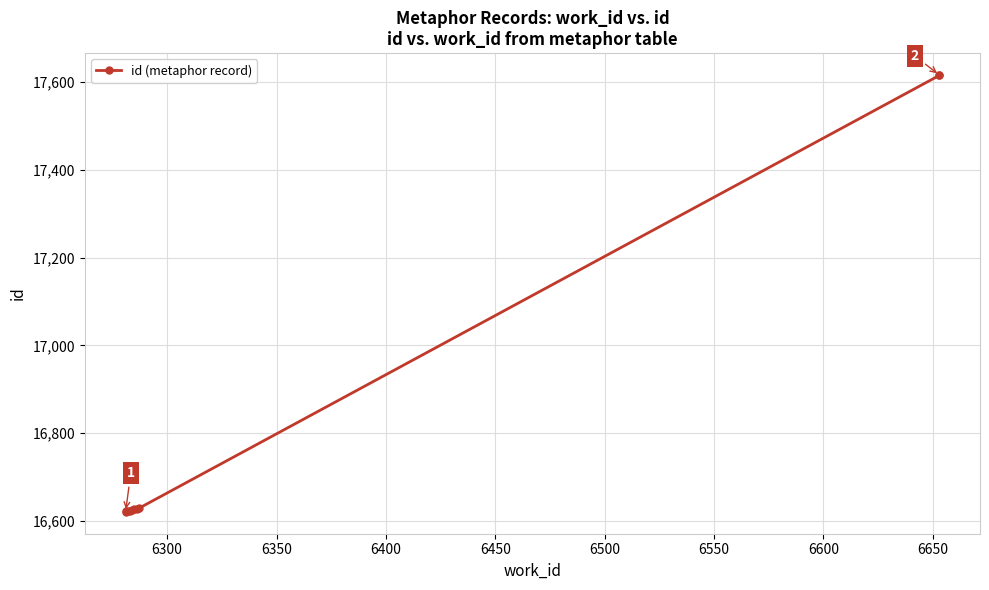

What is the average value?

16823